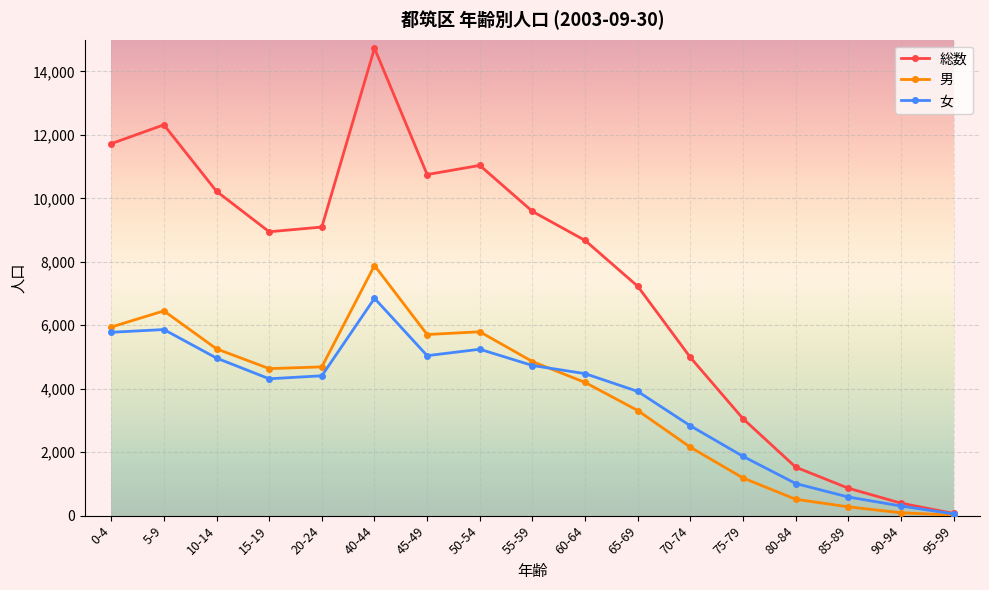

List the series in order of their peak value, highest first.

総数, 男, 女